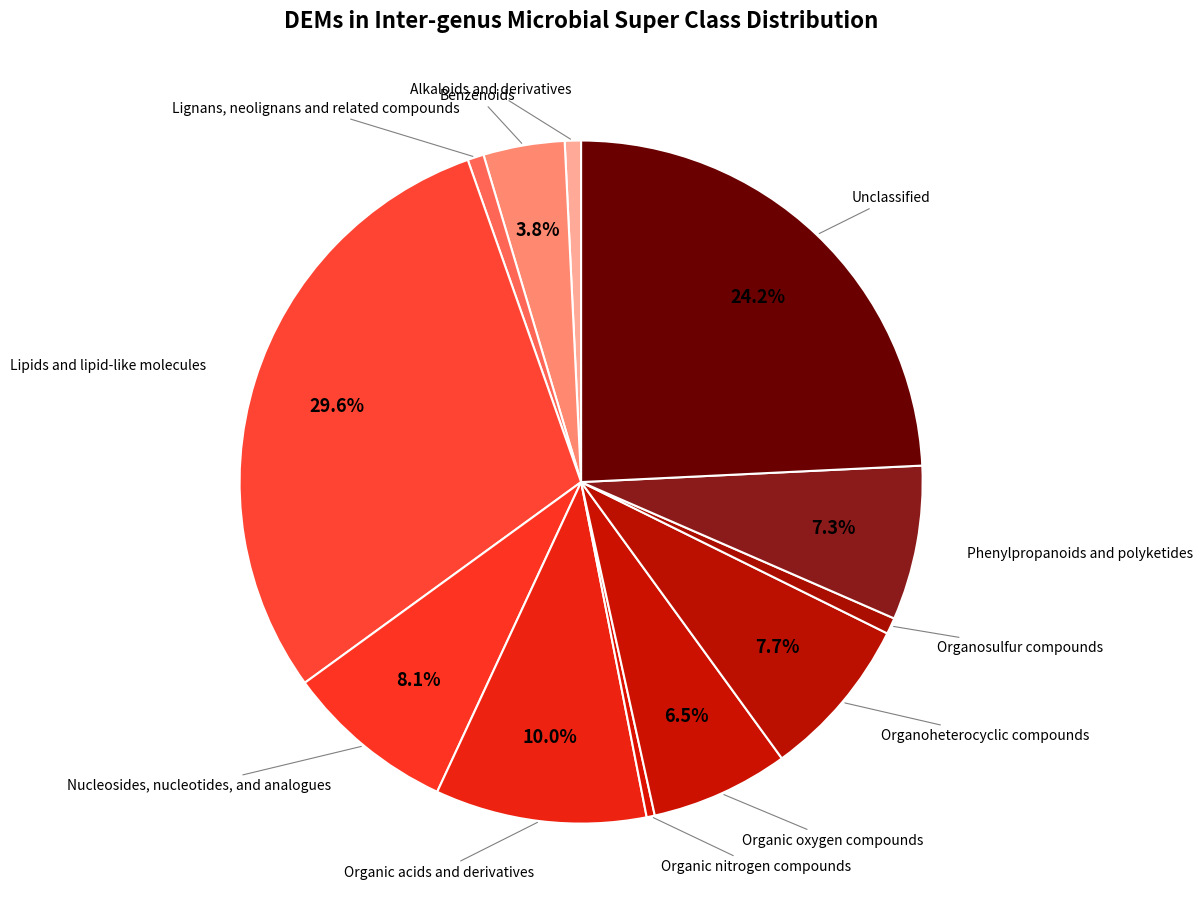

True or false: Lipids and lipid-like molecules accounts for 30% of the total.

True